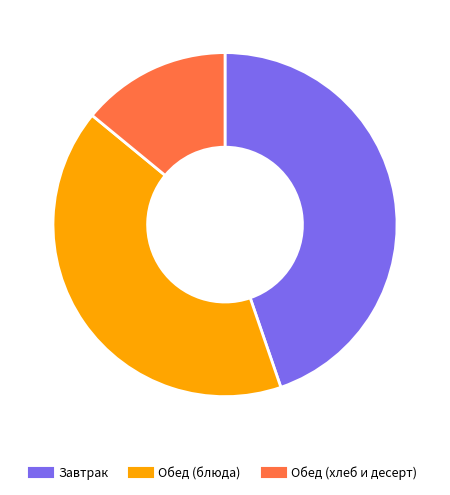

How many segments does this pie chart have?

3